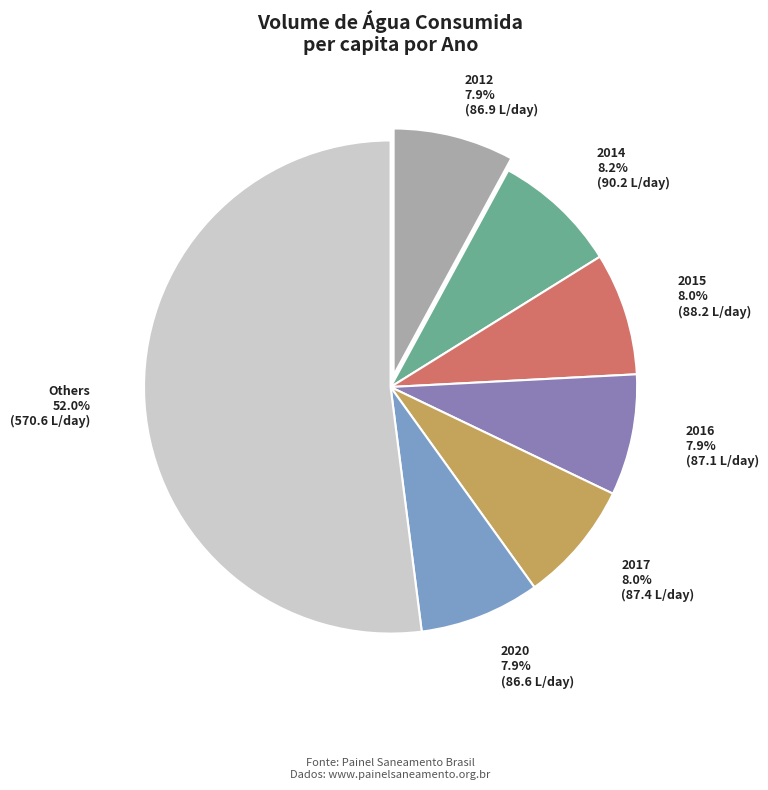

Is there any slice that represents more than half of the pie?

Yes